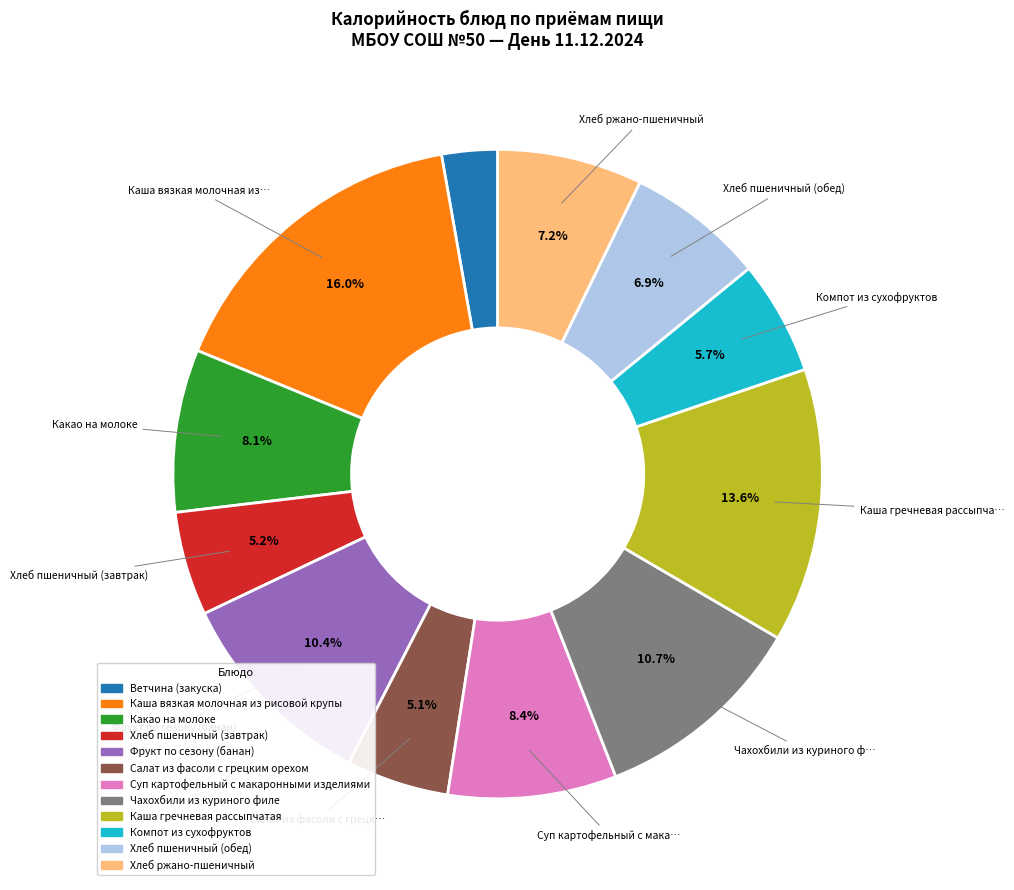

Which has a higher value, Хлеб пшеничный (обед) or Суп картофельный с макаронными изделиями?

Суп картофельный с макаронными изделиями